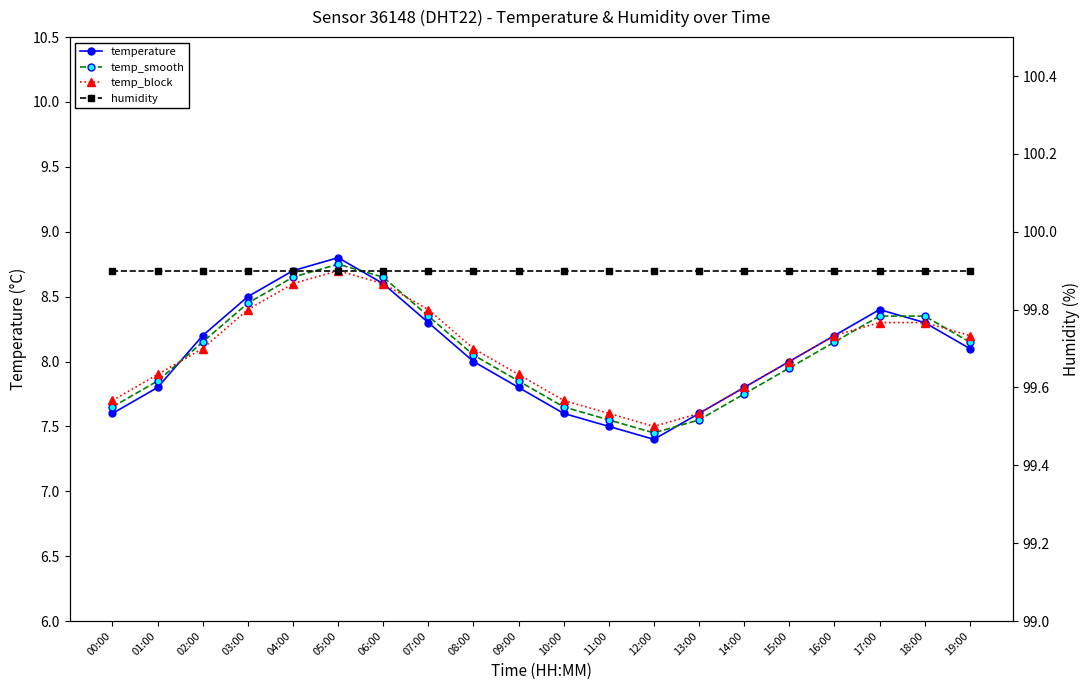

In temperature, how many points are higher than both neighbors (excluding endpoints)?

2